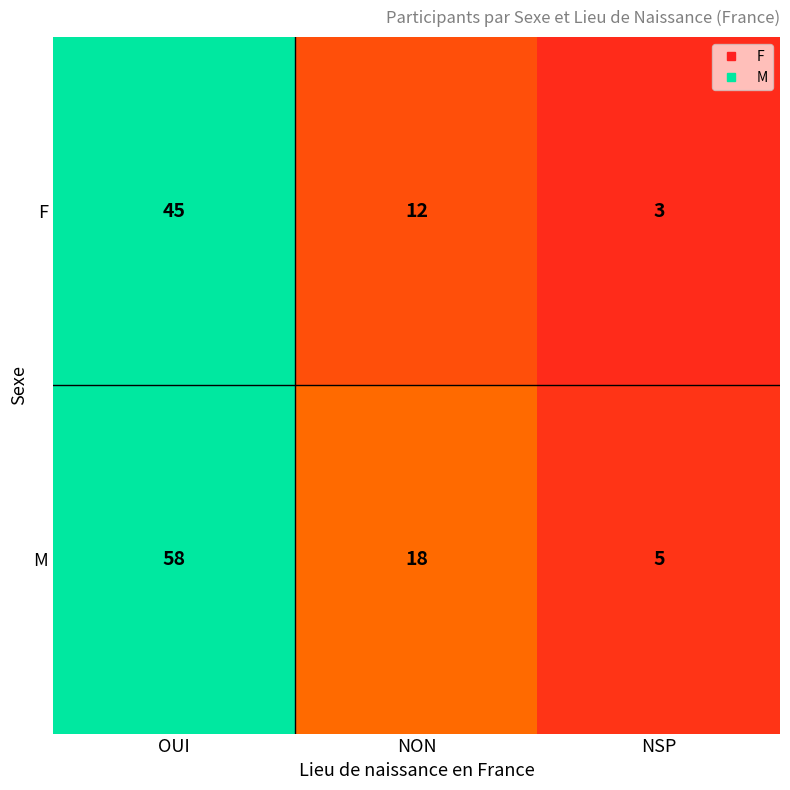

Reading left to right, list all the values displayed in this chart.

F: OUI=45	NON=12	NSP=3
M: OUI=58	NON=18	NSP=5